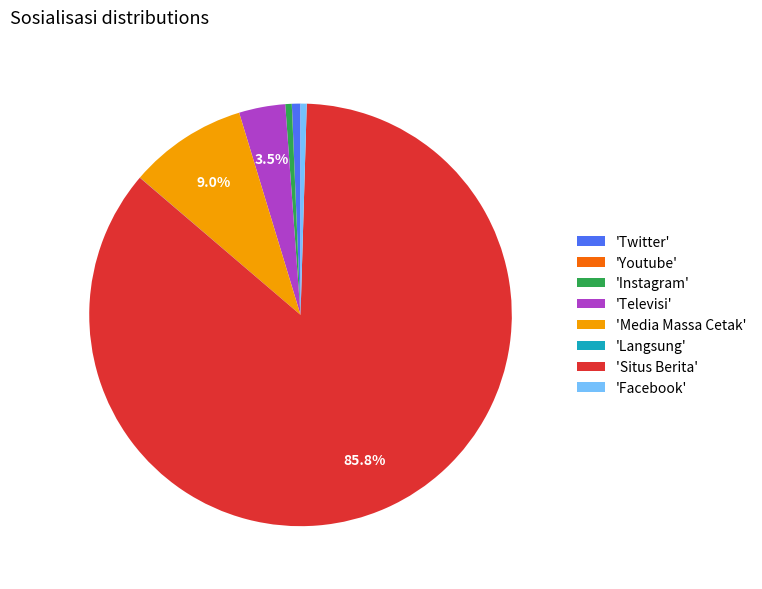

Is there a majority slice in this chart?

Yes